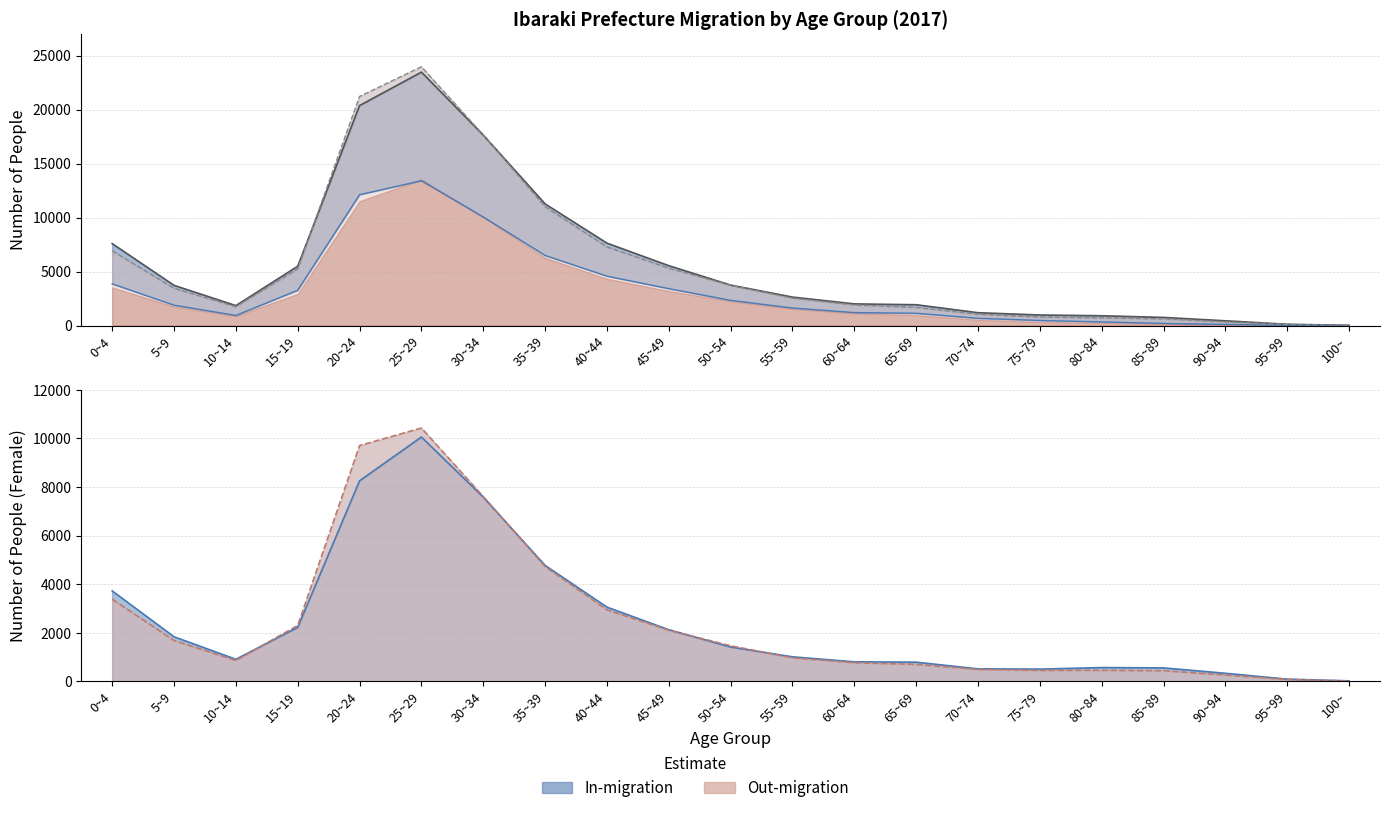

What is the value of the Male In-migration point at the 1st from the left?

3864